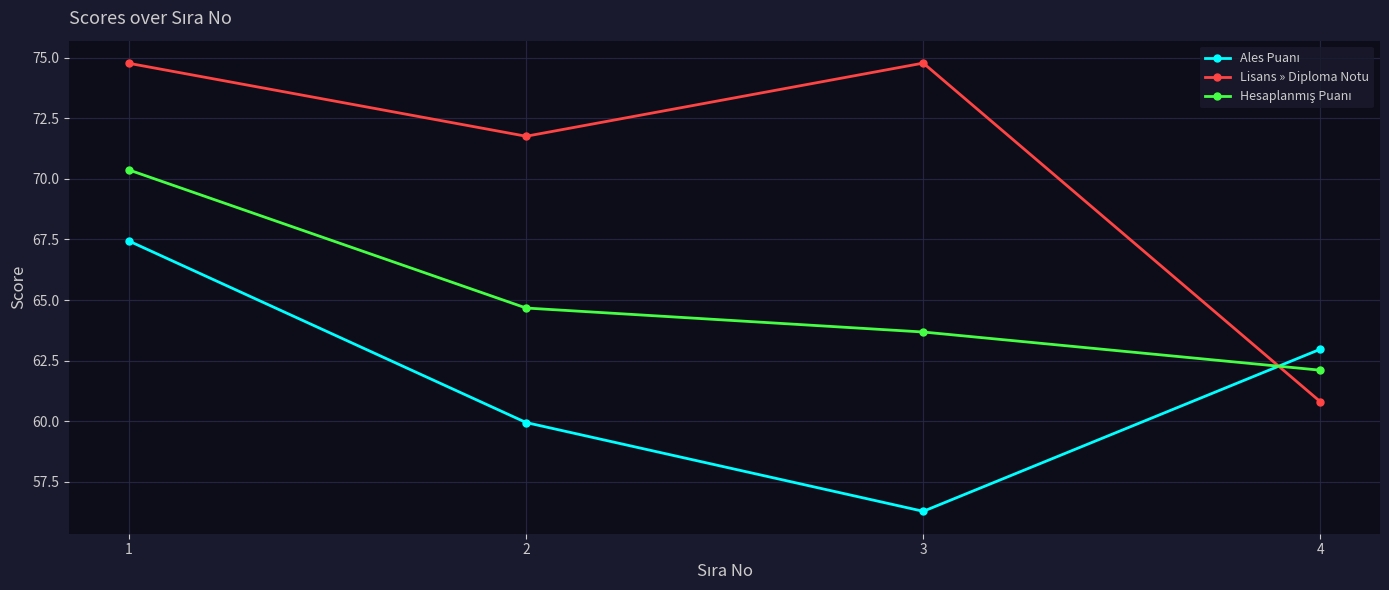

Which series has the largest total across all categories?

Lisans » Diploma Notu